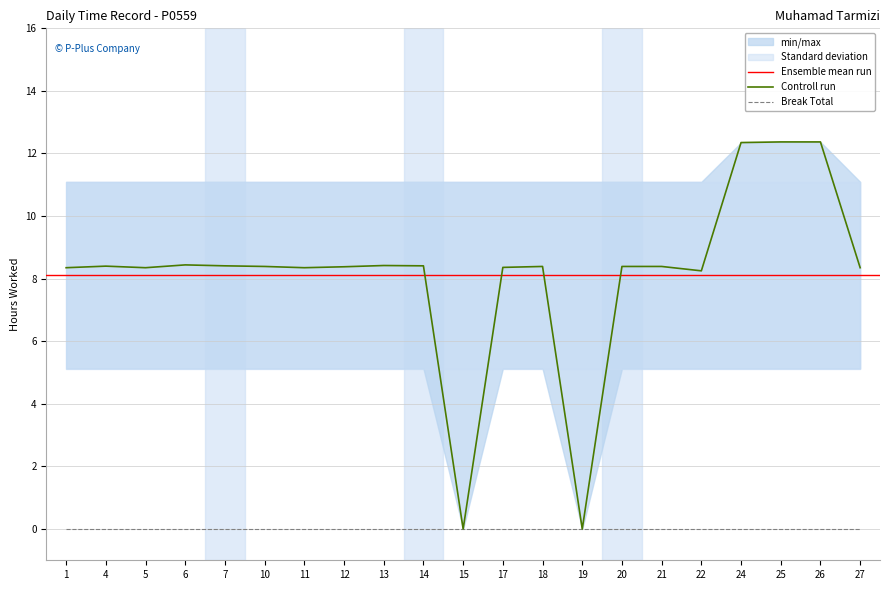

What is the sum of the values at 12 and 10?

16.8